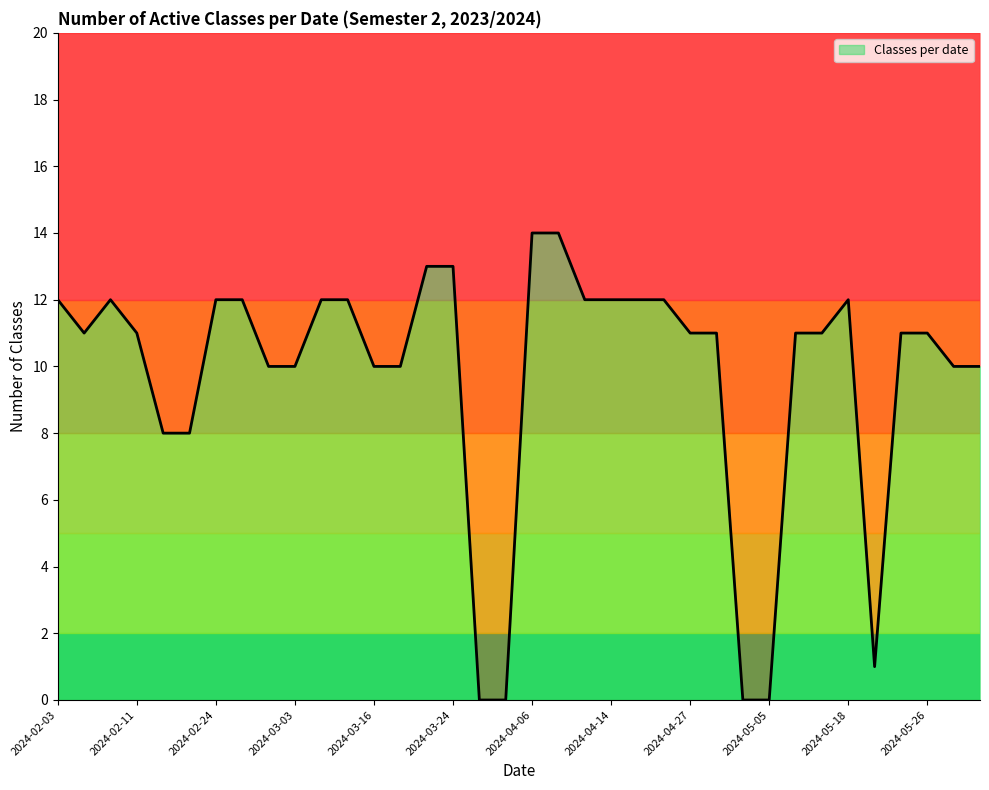

True or false: the data shows 1 at 2024-05-19.

True